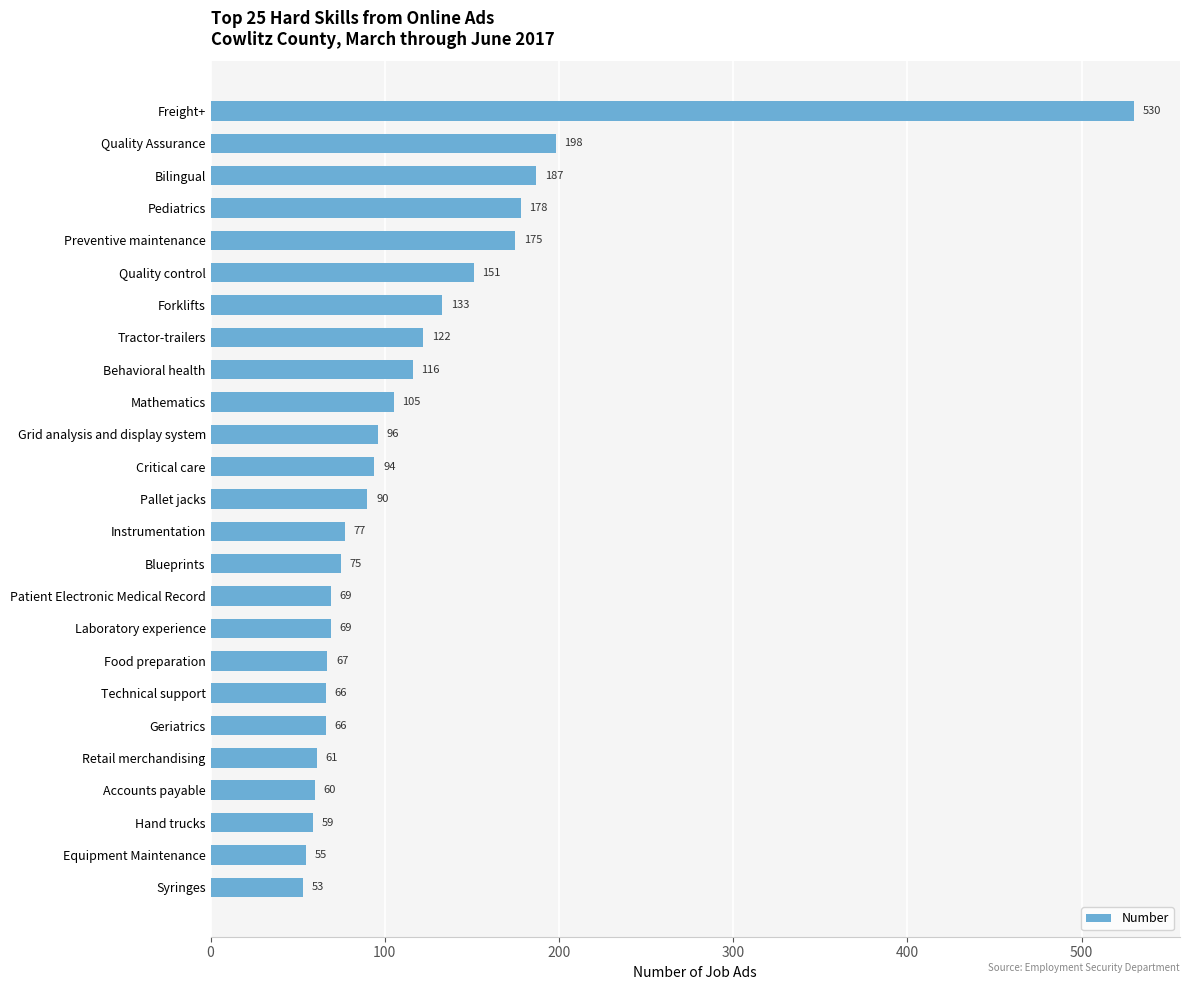

The value at Equipment Maintenance is 55. True or false?

True